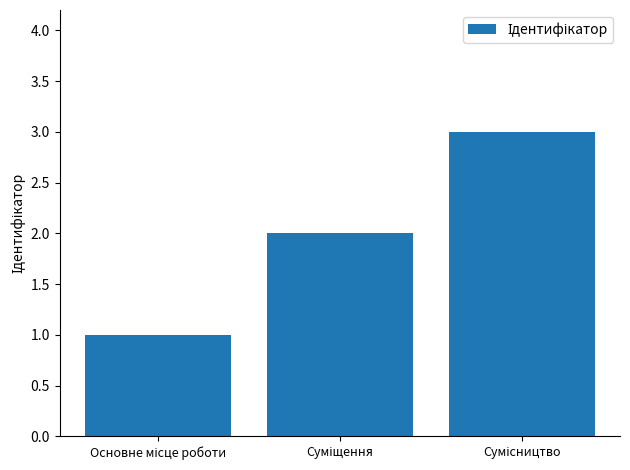

What is the minimum value shown in the chart?

1